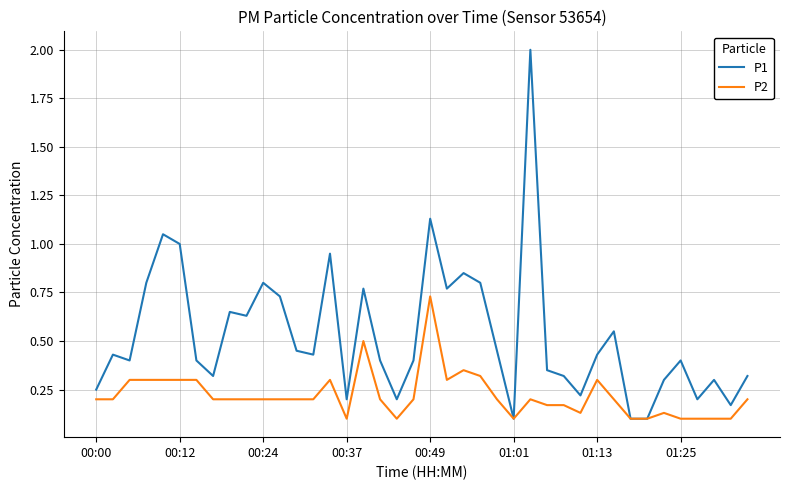

Rank the series by their maximum value, from highest to lowest.

P1, P2